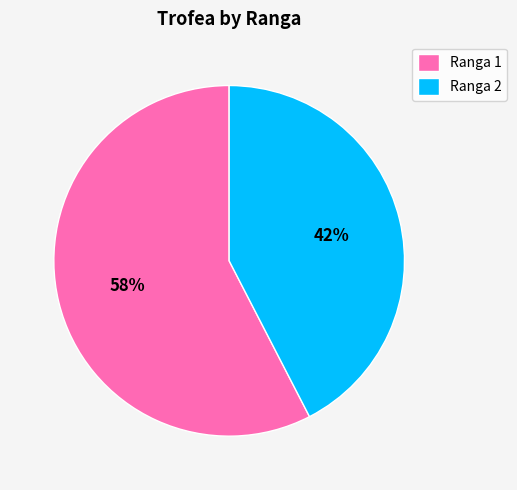

To the nearest percent, what percentage of the pie is Ranga 2?

42%